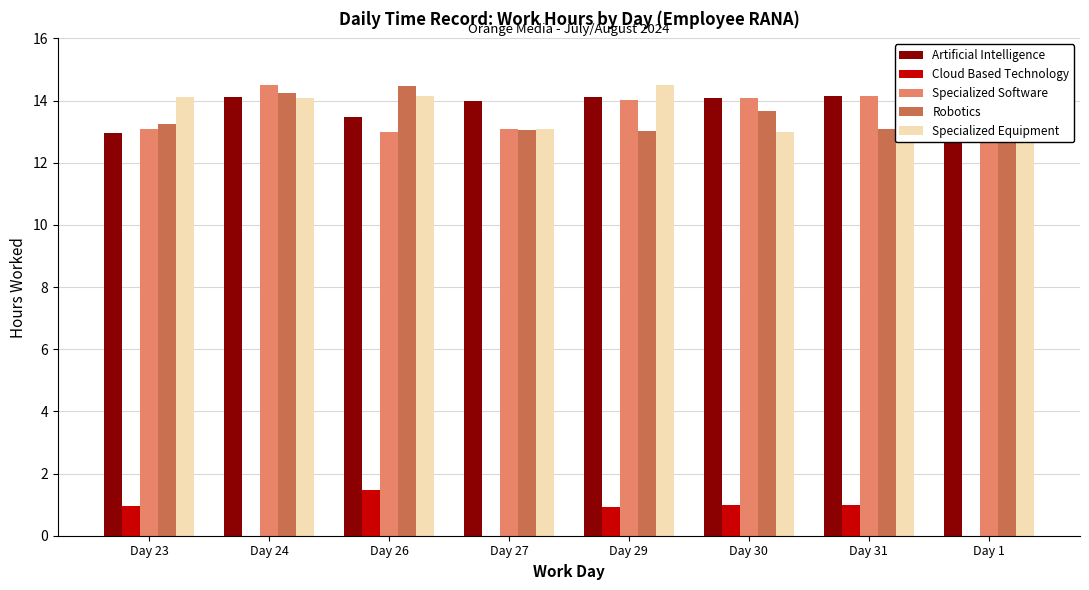

What are all the series names shown in the legend?

Artificial Intelligence, Cloud Based Technology, Specialized Software, Robotics, Specialized Equipment